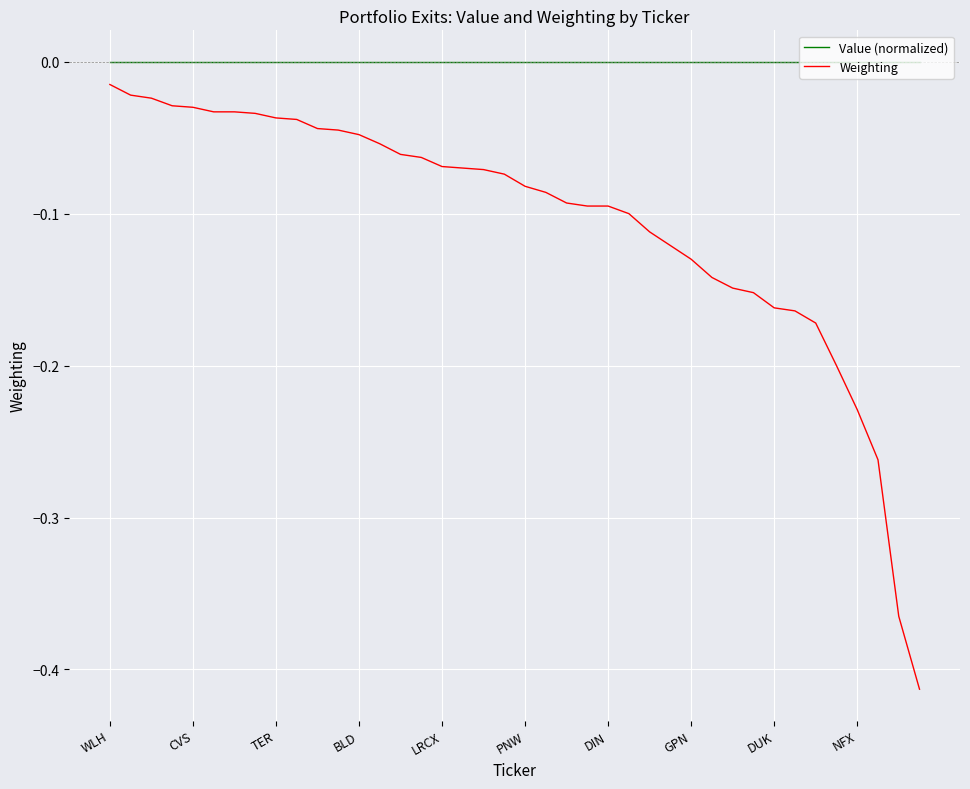

Which series has the largest range (max minus min)?

Weighting